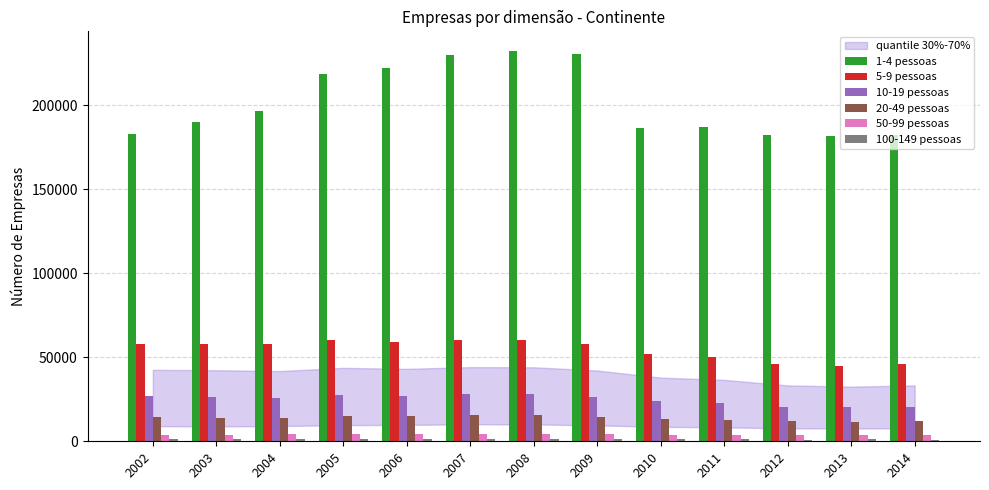

Which series has the largest total across all categories?

1-4 pessoas